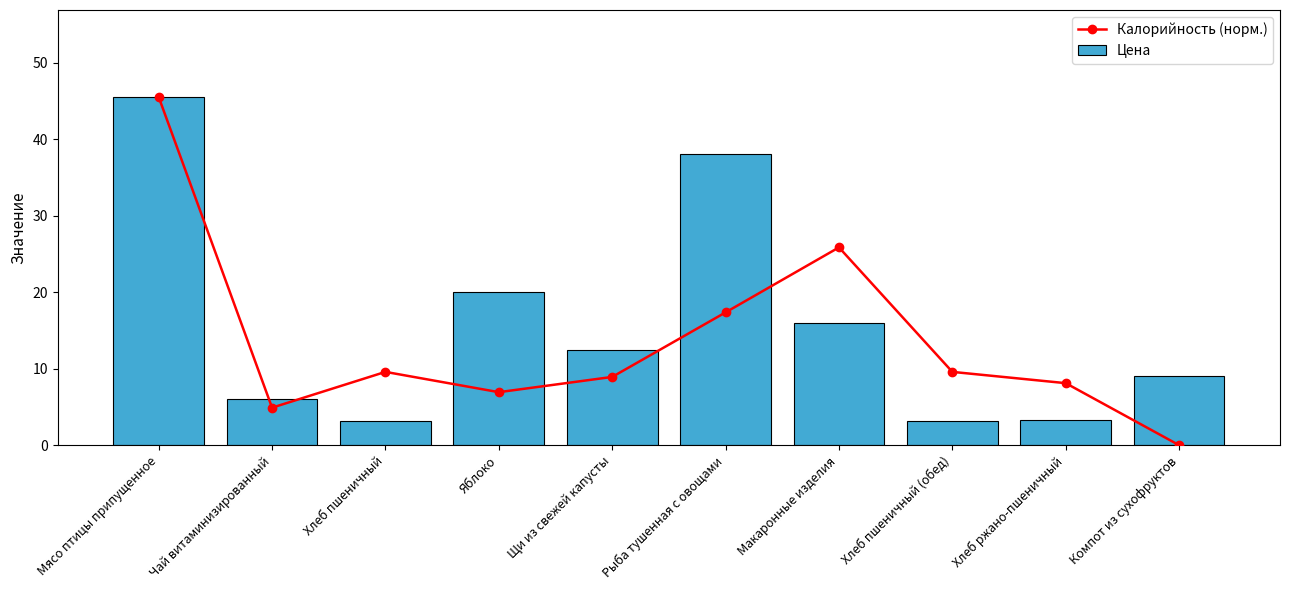

At which label does Калорийность (норм.) reach its minimum?

Компот из сухофруктов